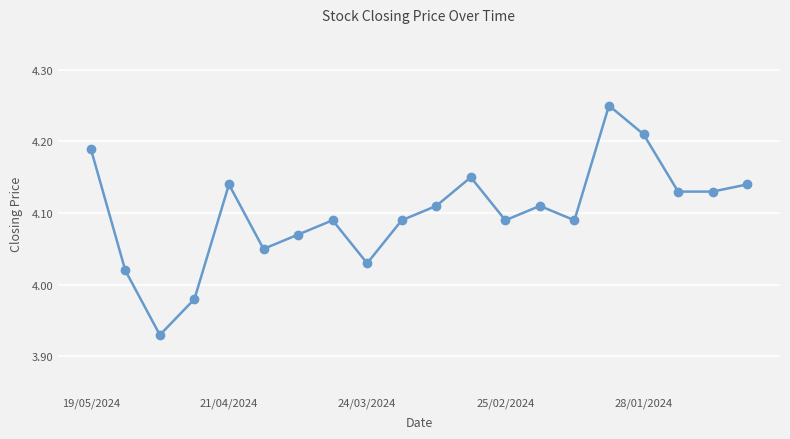

True or false: the data has more than 0 interior local peaks.

True